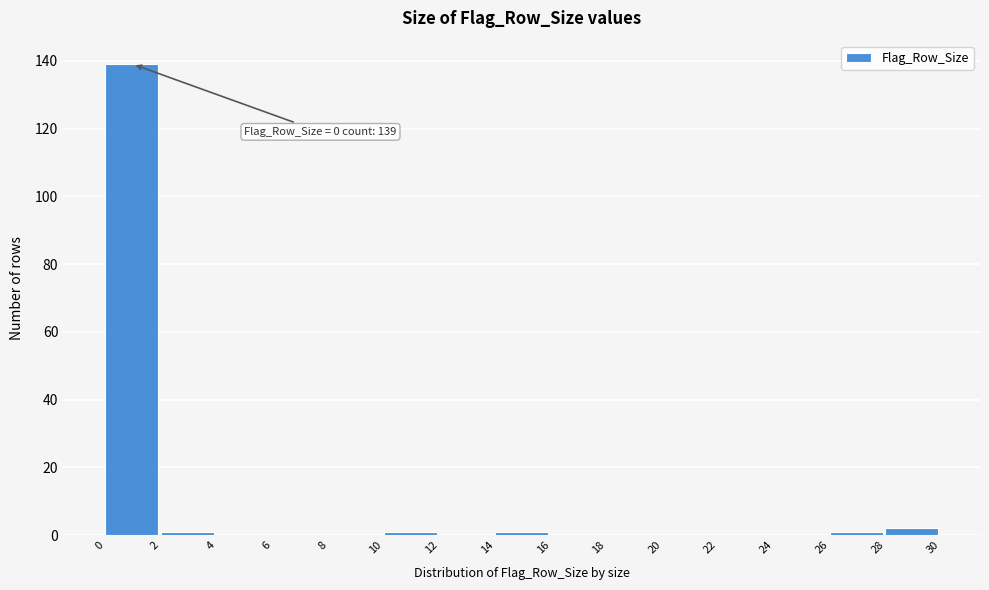

Which range on the x-axis has the tallest bar?

0 to 2